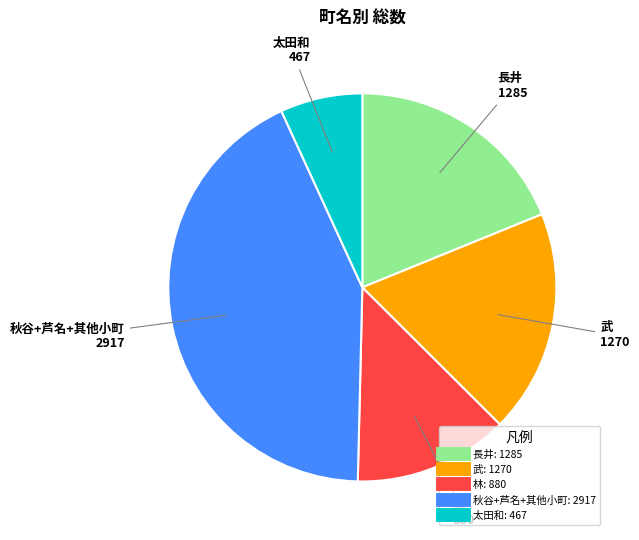

Does any single category account for the majority?

No